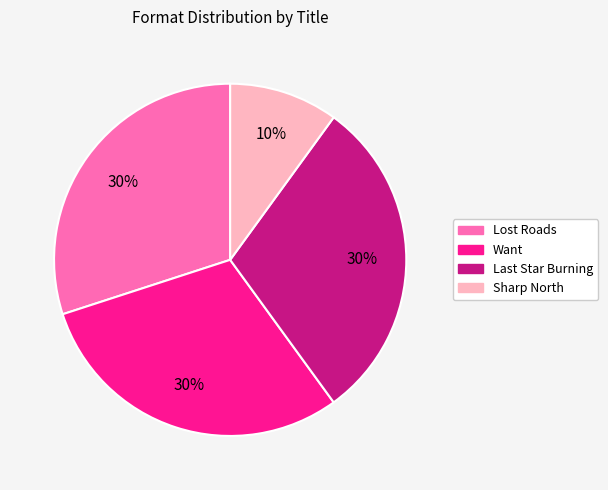

The Sharp North slice represents 10% of the pie. True or false?

True